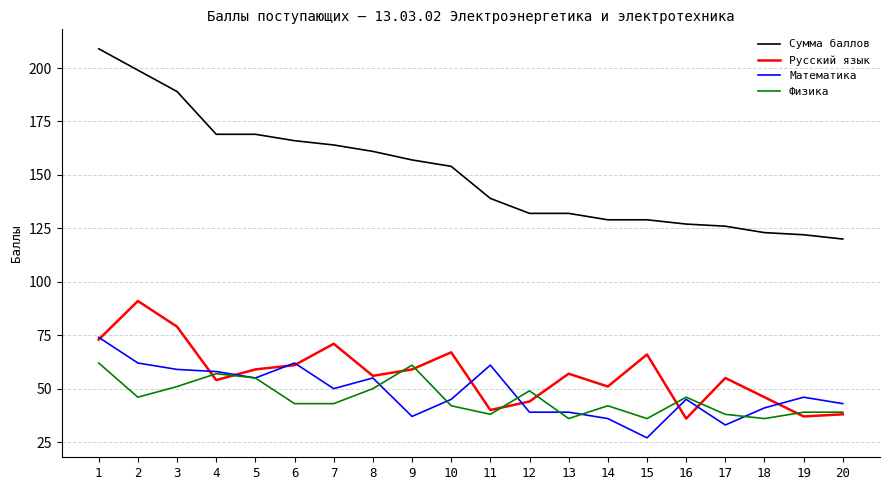

What are all the series names shown in the legend?

Сумма баллов, Русский язык, Математика, Физика